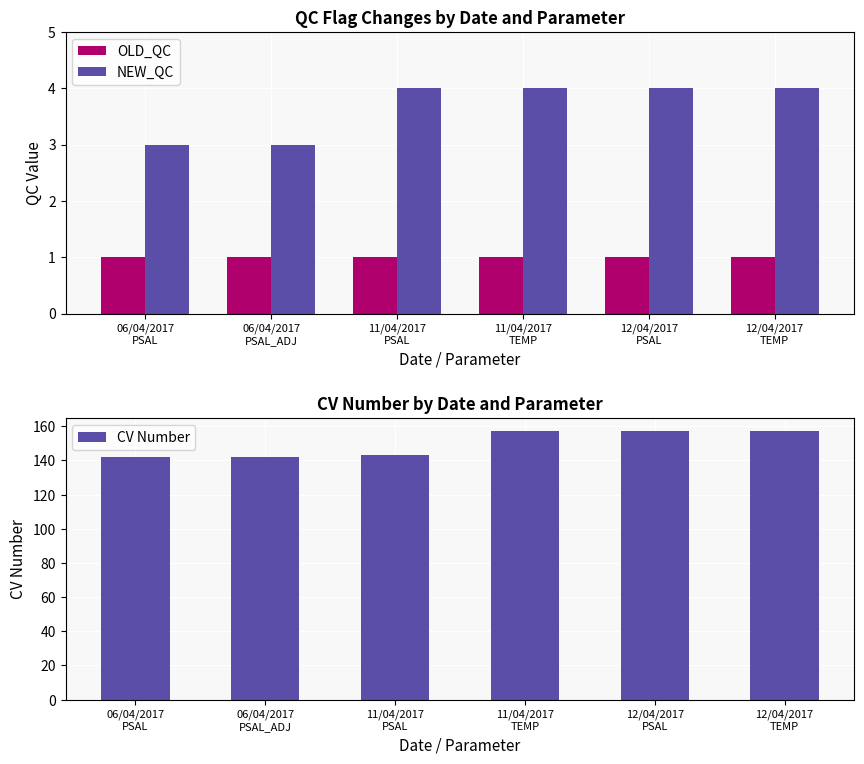

Does the chart contain stacked bars?

No